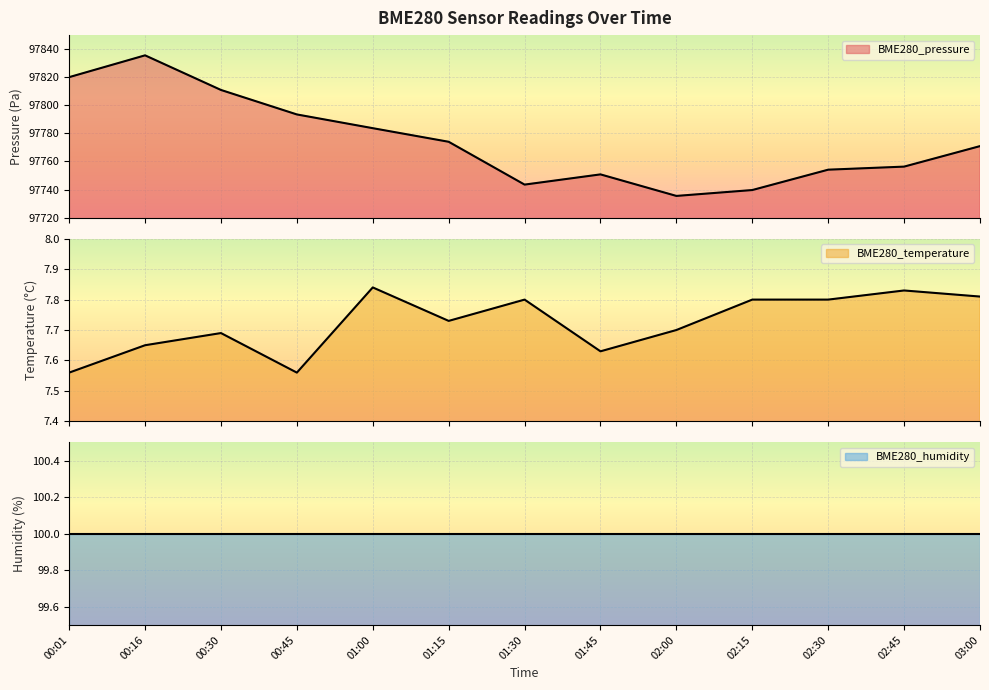

True or false: BME280_temperature has a value of 7.8 at 01:30.

True